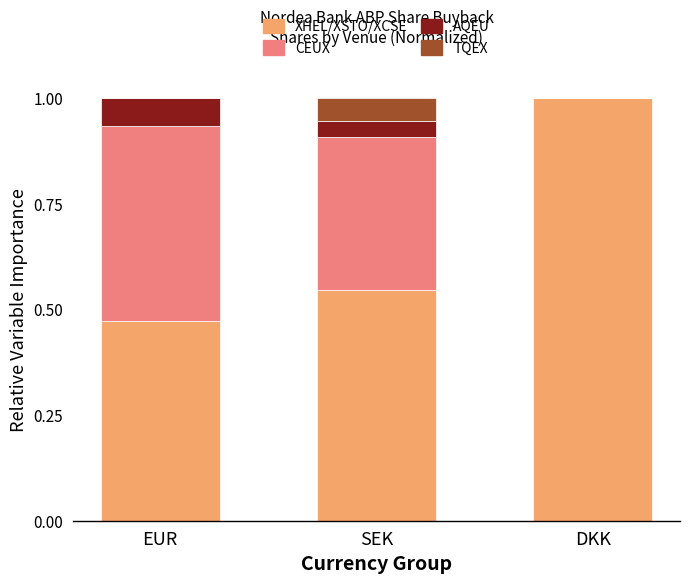

What is the total value across all series at EUR?

1.0